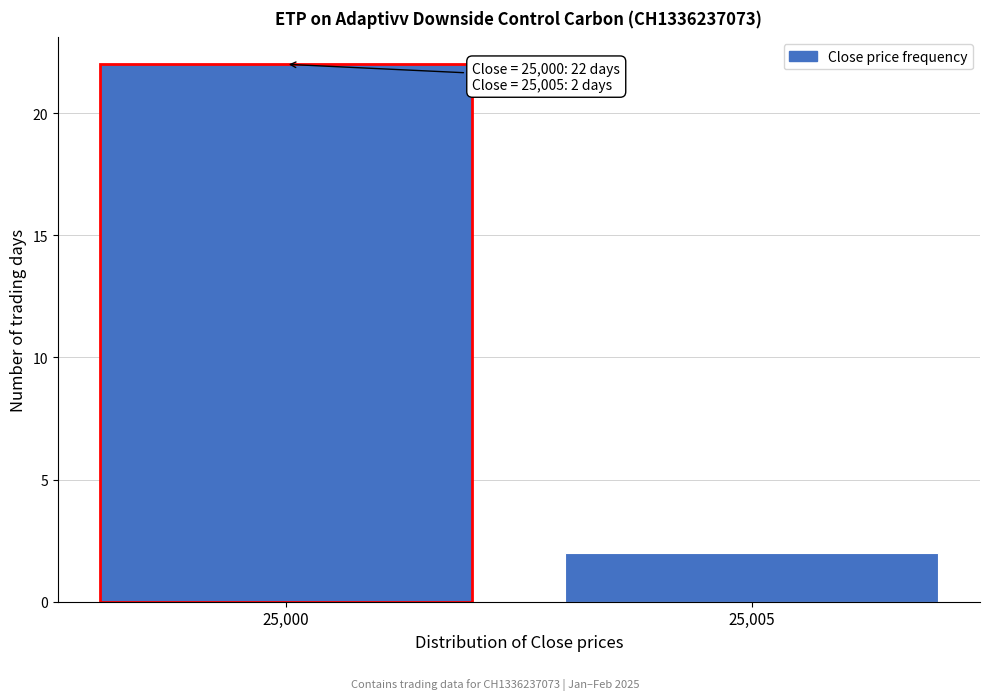

Reading right to left, extract all data points from this chart.

2	22